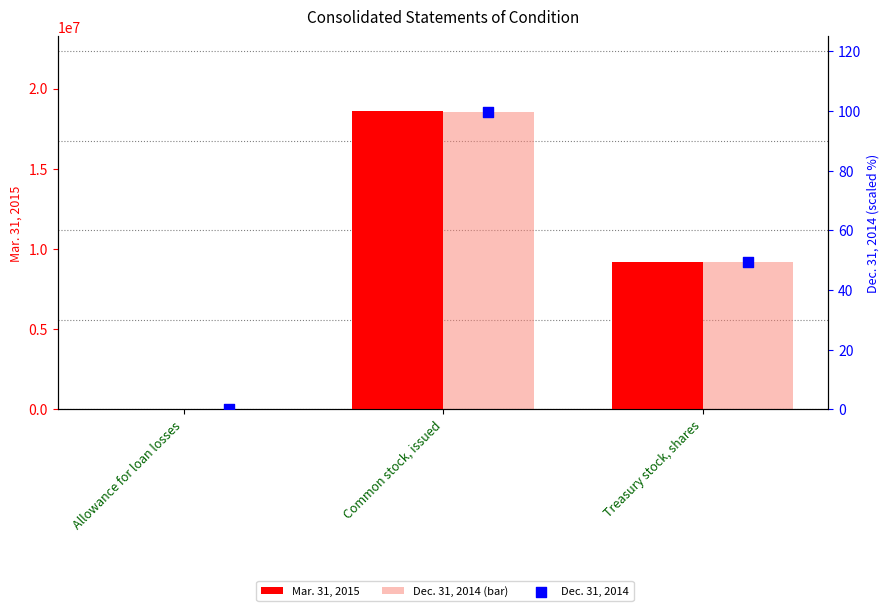

Which series contains the lowest Y value?

Dec. 31, 2014